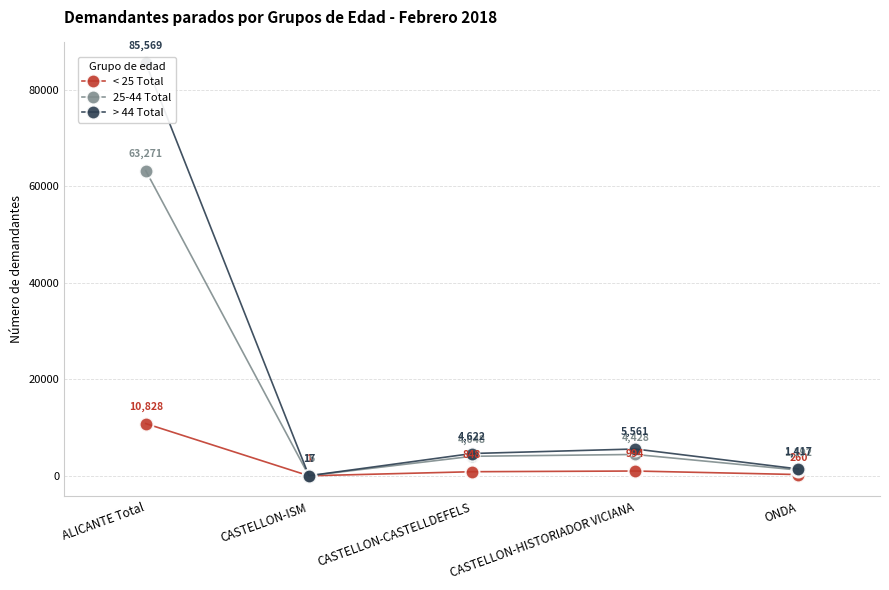

What is the average value of the > 44 Total series?

19437